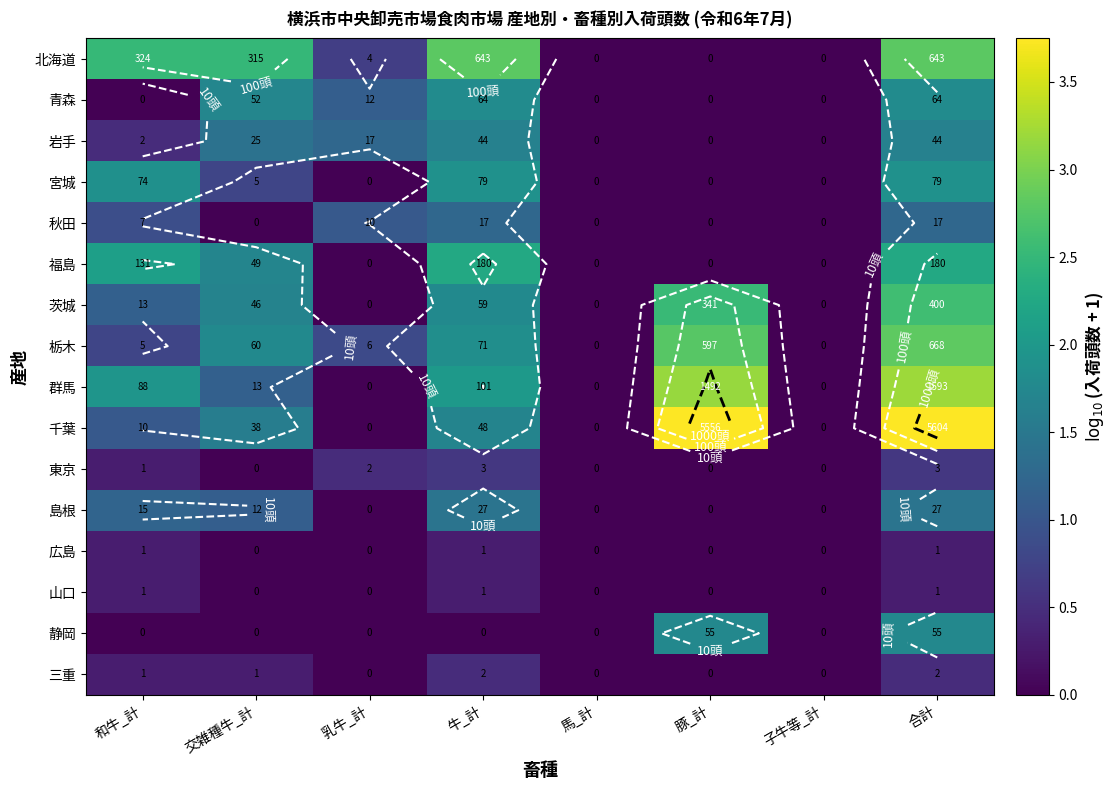

How many values in the 秋田 series exceed 0?

4